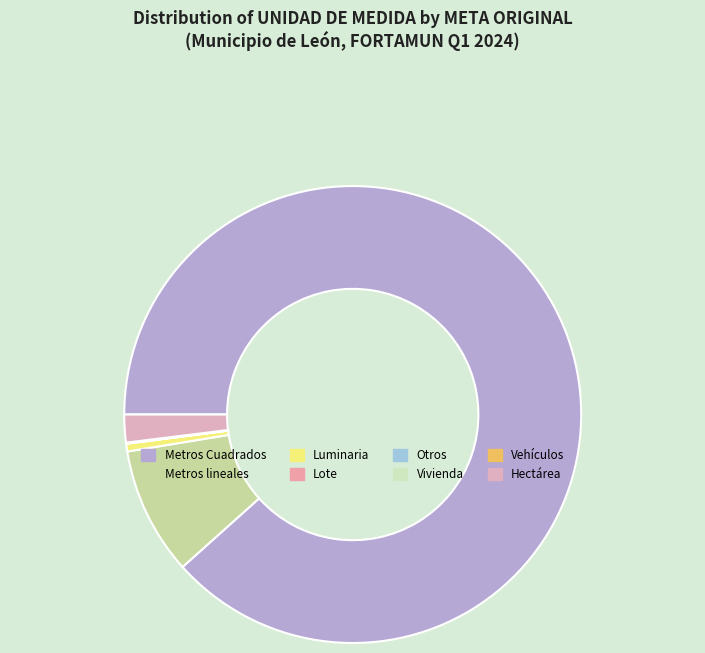

True or false: Vivienda accounts for 10% of the total.

False